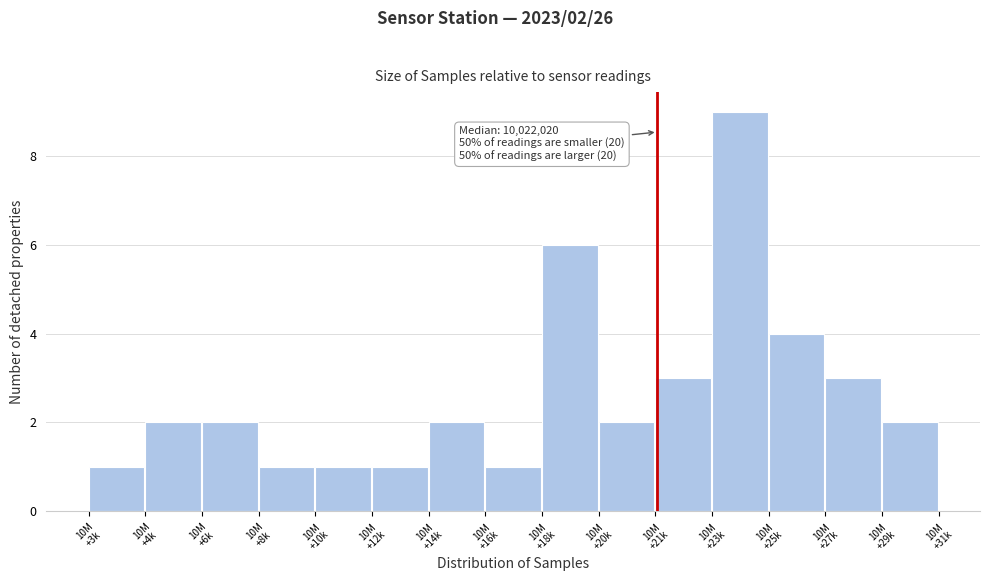

Reading left to right, what are all the values shown in this chart?

1	2	2	1	1	1	2	1	6	2	3	9	4	3	2